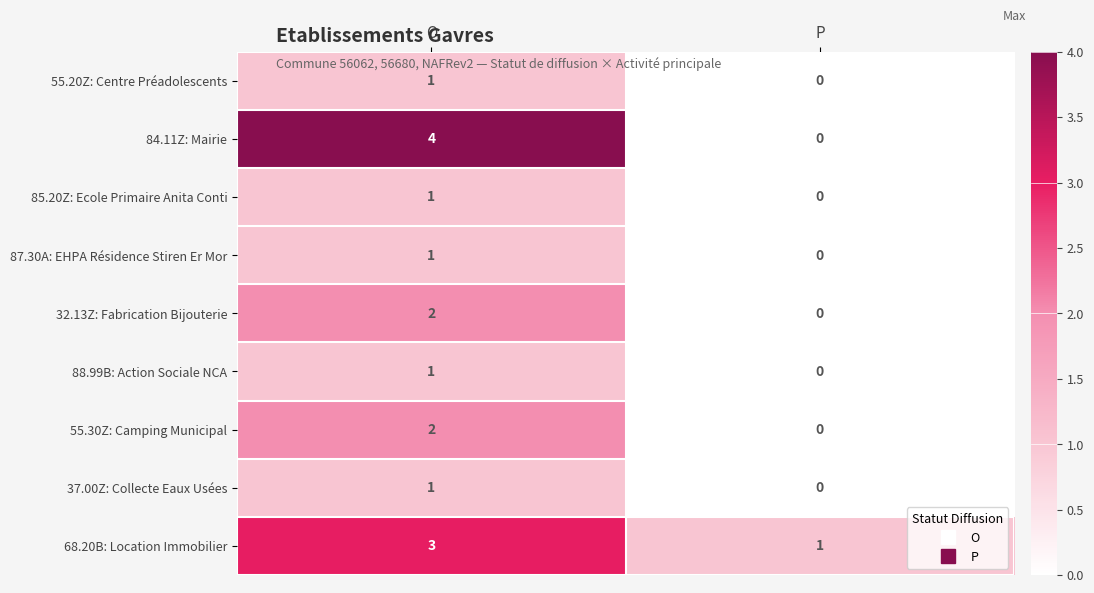

List the labels in order of 55.30Z: Camping Municipal value, smallest first.

P, O